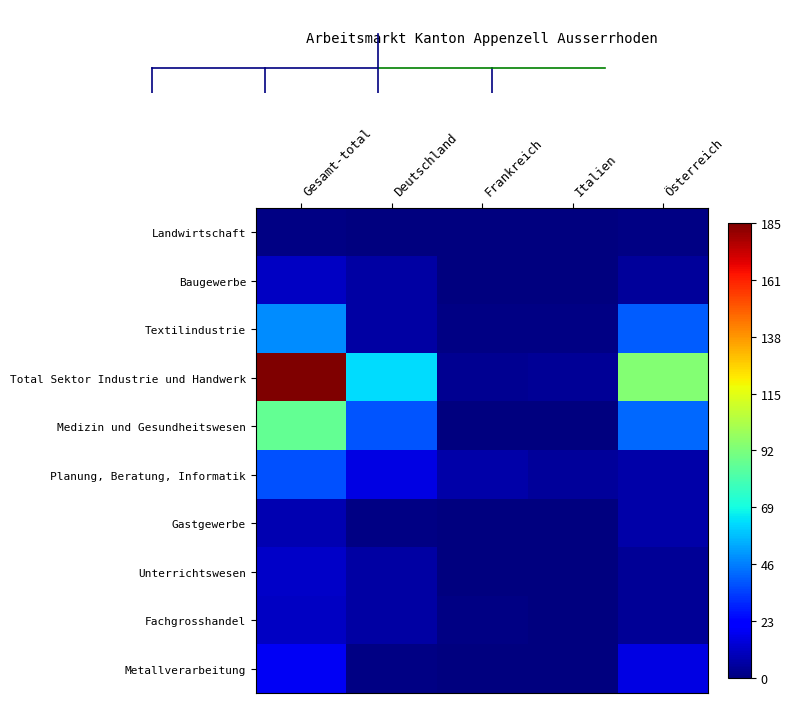

Reading right to left, list all the values displayed in this chart.

Landwirtschaft: Österreich=1	Italien=0	Frankreich=0	Deutschland=0	Gesamt-total=1
Baugewerbe: Österreich=5	Italien=0	Frankreich=0	Deutschland=6	Gesamt-total=11
Textilindustrie: Österreich=40	Italien=1	Frankreich=1	Deutschland=6	Gesamt-total=49
Total Sektor Industrie und Handwerk: Österreich=94	Italien=4	Frankreich=3	Deutschland=63	Gesamt-total=185
Medizin und Gesundheitswesen: Österreich=42	Italien=0	Frankreich=0	Deutschland=39	Gesamt-total=87
Planung, Beratung, Informatik: Österreich=7	Italien=5	Frankreich=7	Deutschland=16	Gesamt-total=38
Gastgewerbe: Österreich=7	Italien=0	Frankreich=0	Deutschland=1	Gesamt-total=8
Unterrichtswesen: Österreich=4	Italien=0	Frankreich=0	Deutschland=6	Gesamt-total=12
Fachgrosshandel: Österreich=4	Italien=0	Frankreich=1	Deutschland=6	Gesamt-total=11
Metallverarbeitung: Österreich=16	Italien=0	Frankreich=0	Deutschland=1	Gesamt-total=19